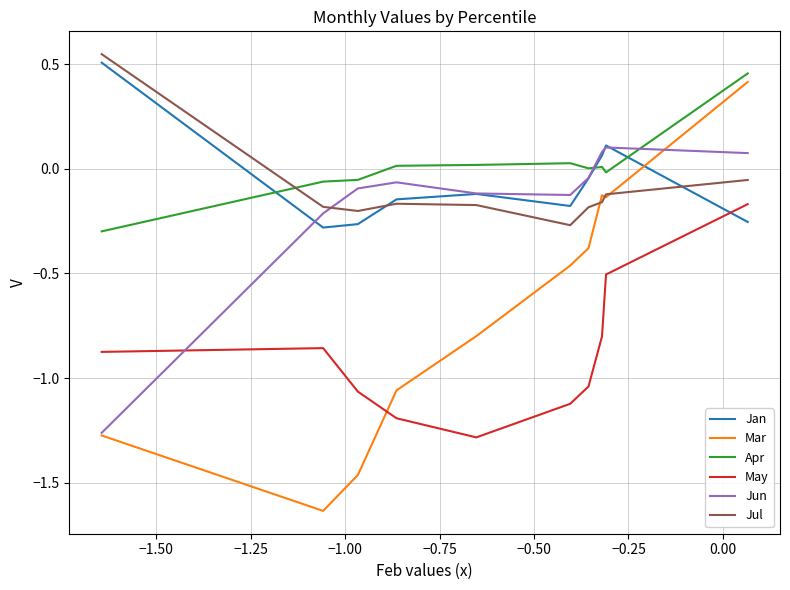

Count the number of categories in the chart.

10